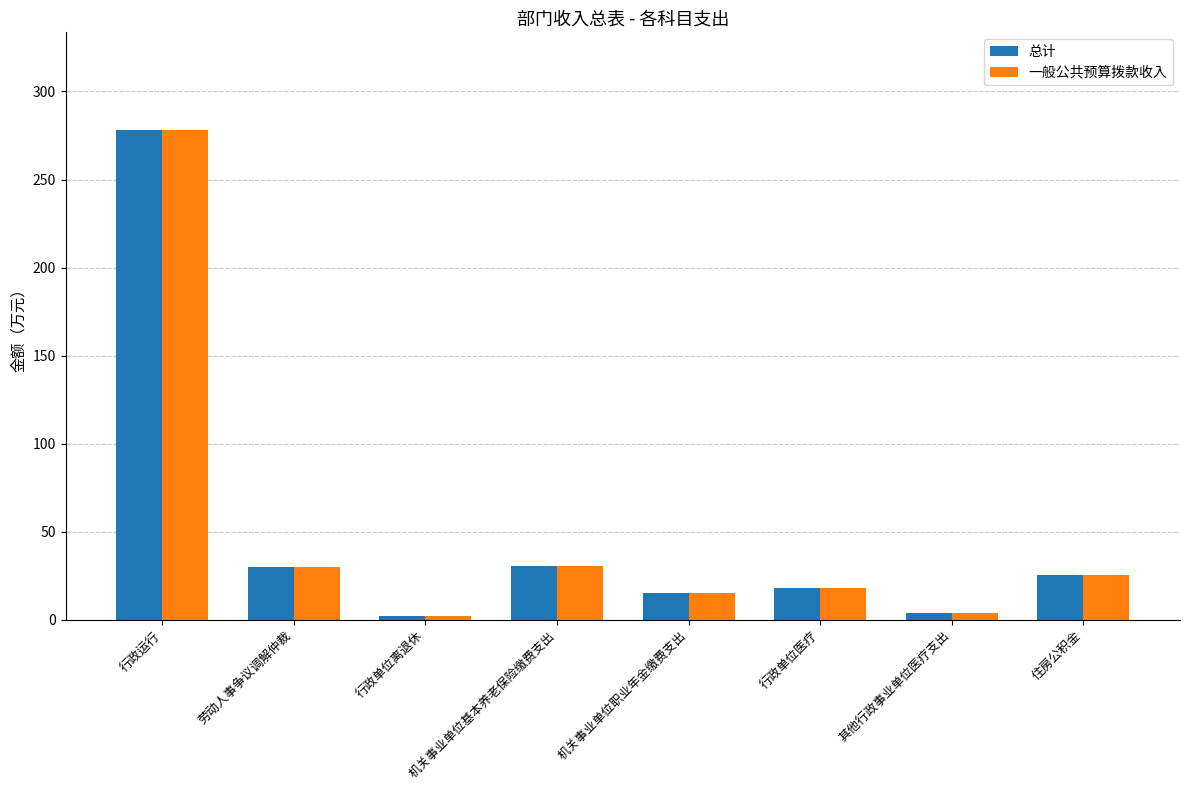

True or false: 一般公共预算拨款收入 has a value of 10.9 at 机关事业单位基本养老保险缴费支出.

False